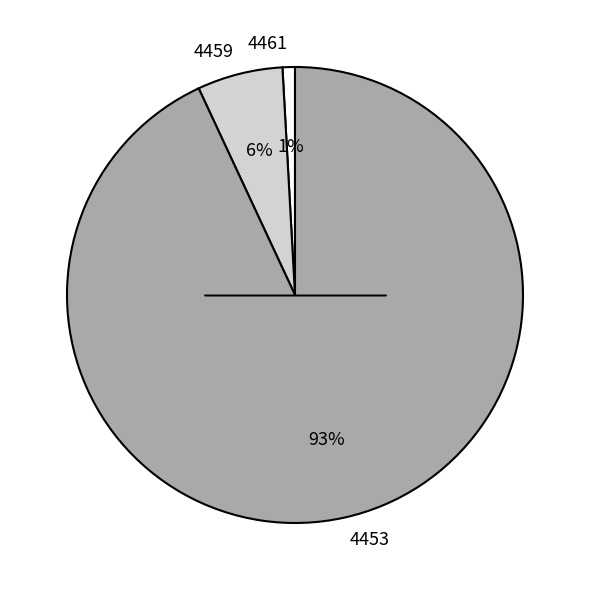

Between 4461 and 4453, which is larger?

4453